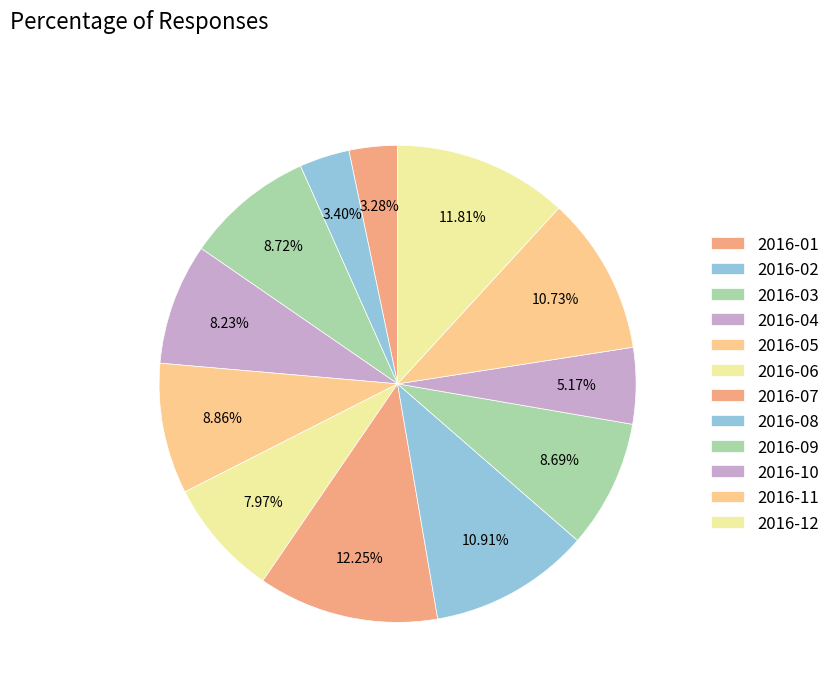

Combined, do 2016-02 and 2016-11 account for over 50%?

No